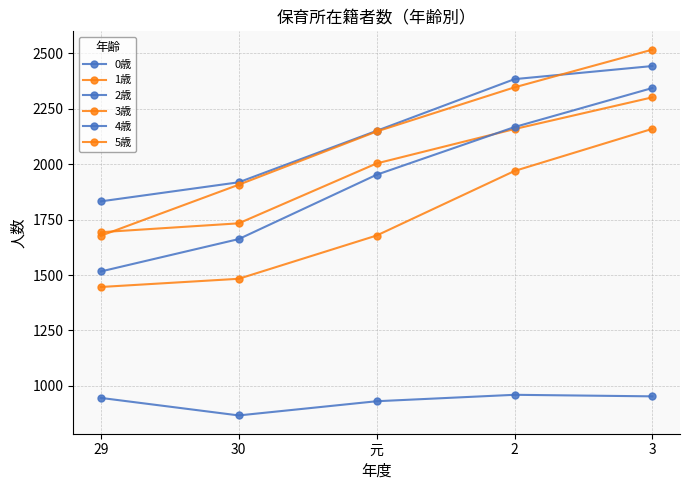

At which category does the chart reach its peak across all series?

3